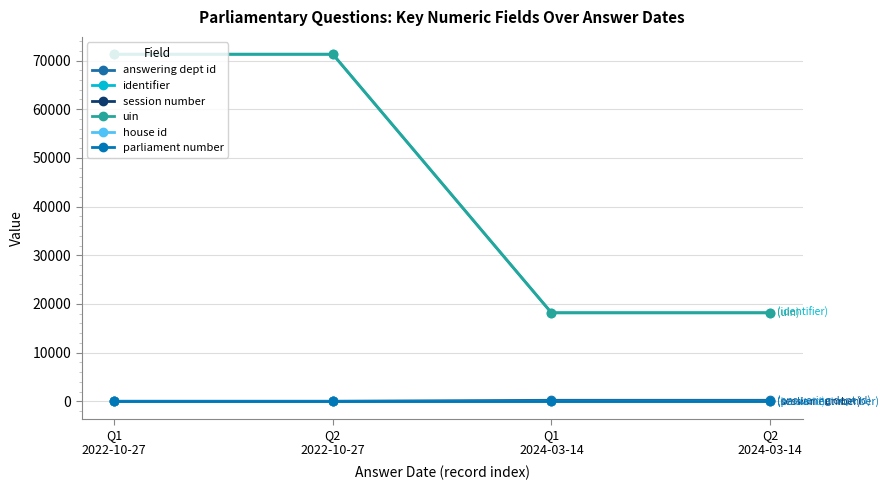

Is this an area chart (filled region under the line)?

No